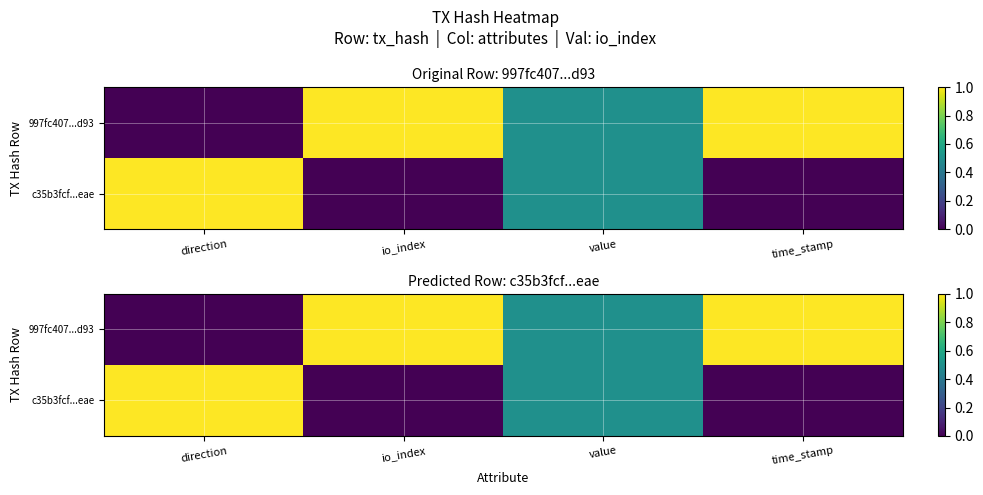

The c35b3fcf...eae series shows 0.8 at value. True or false?

False